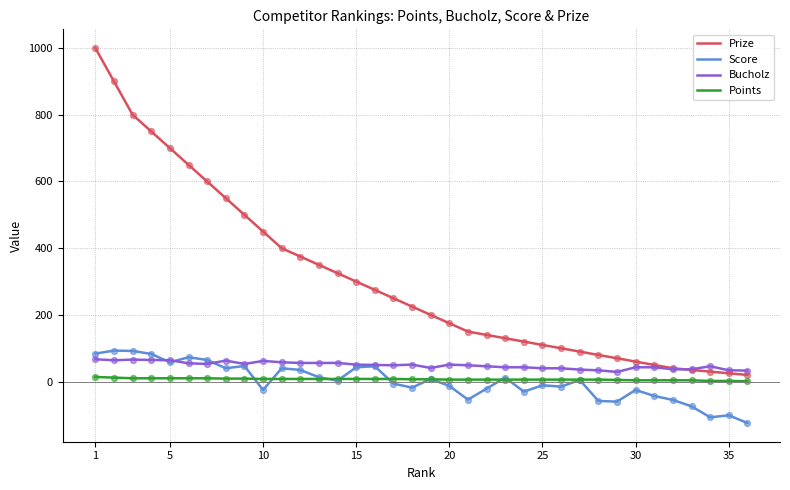

Which series has the largest range (max minus min)?

Prize